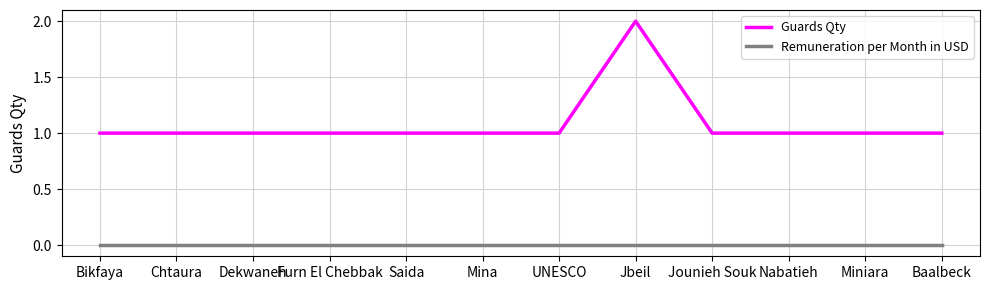

Which category has the highest value across all series?

Jbeil